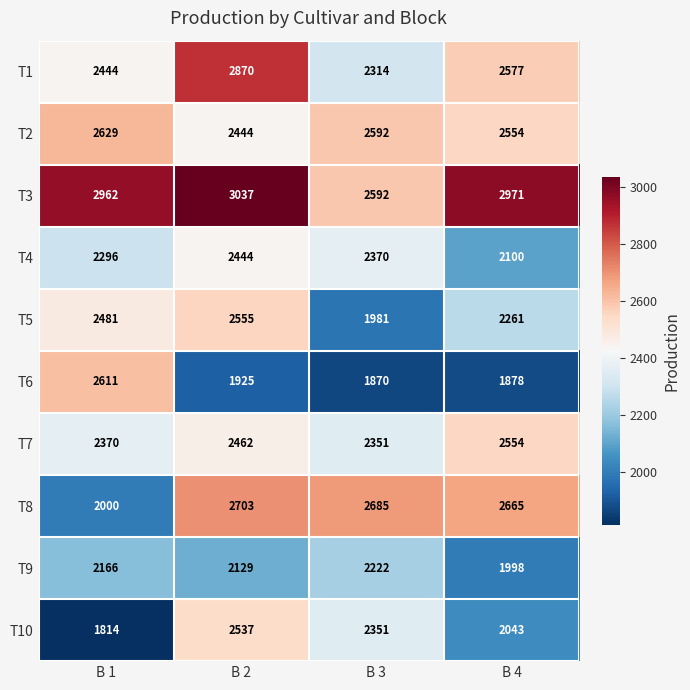

What is the sum of all T10 values?

8745